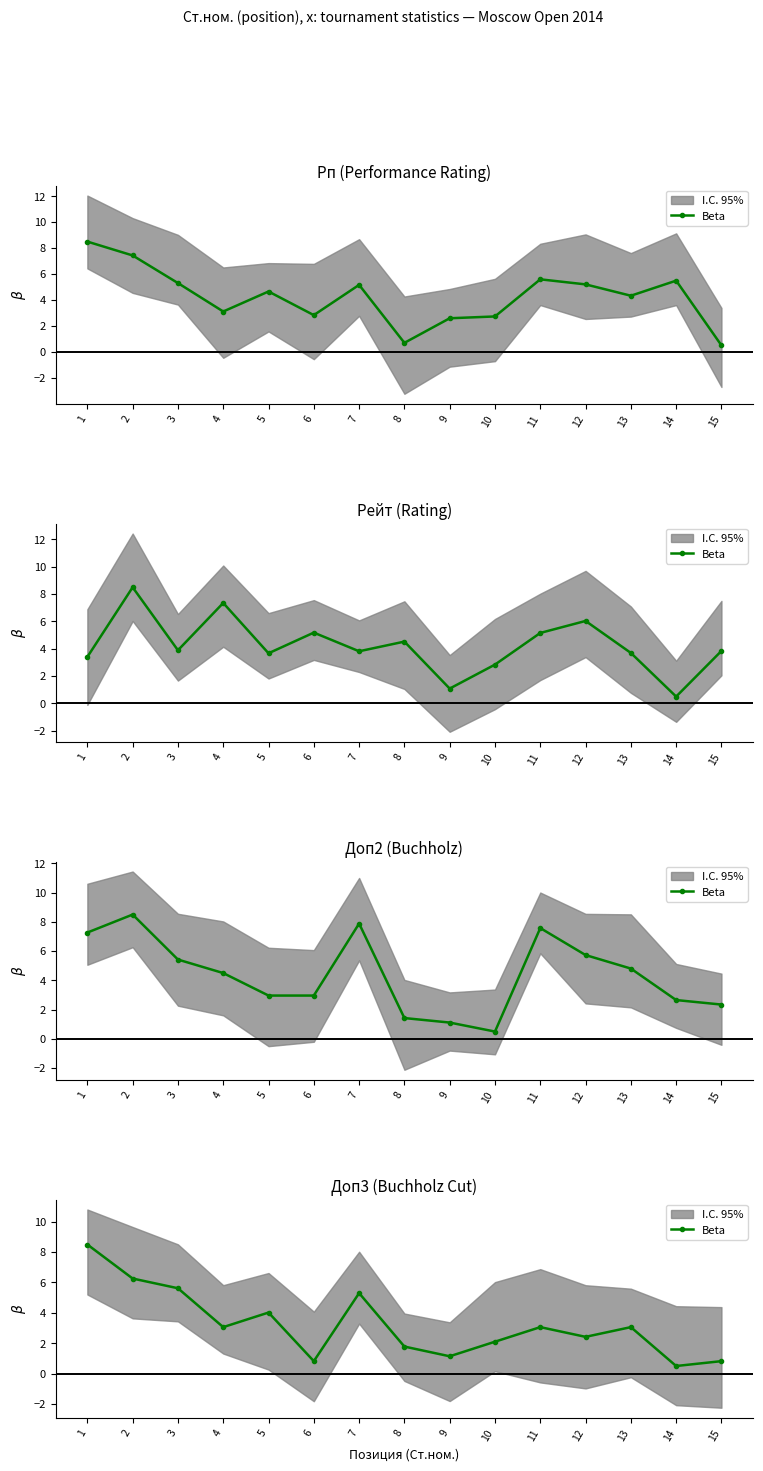

Which category has the highest value across all series?

1